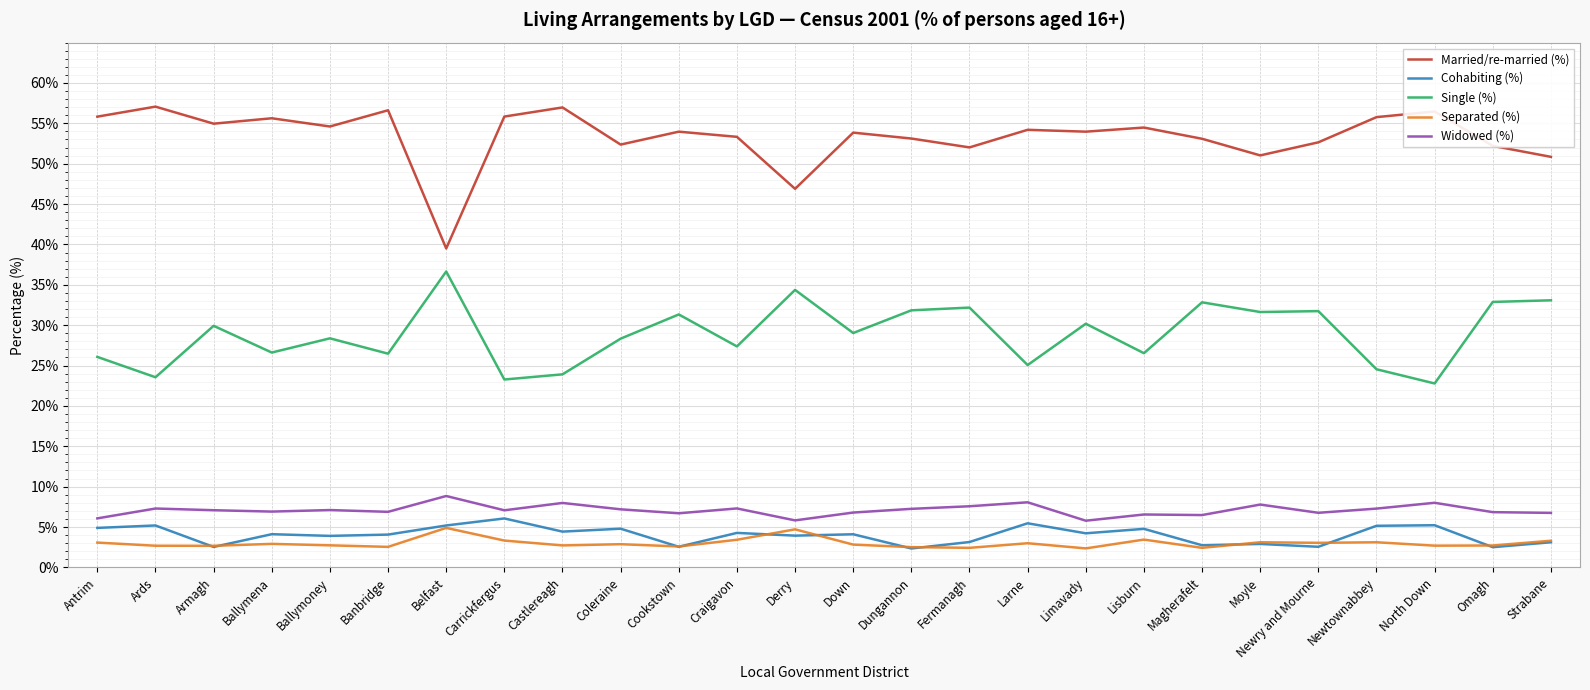

How many categories are shown in the chart?

26